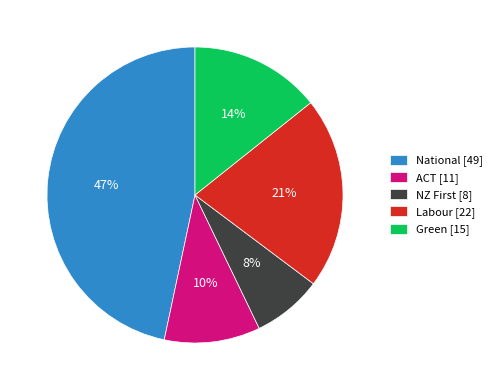

To the nearest percent, what is the difference between the largest and smallest slice percentages?

39%